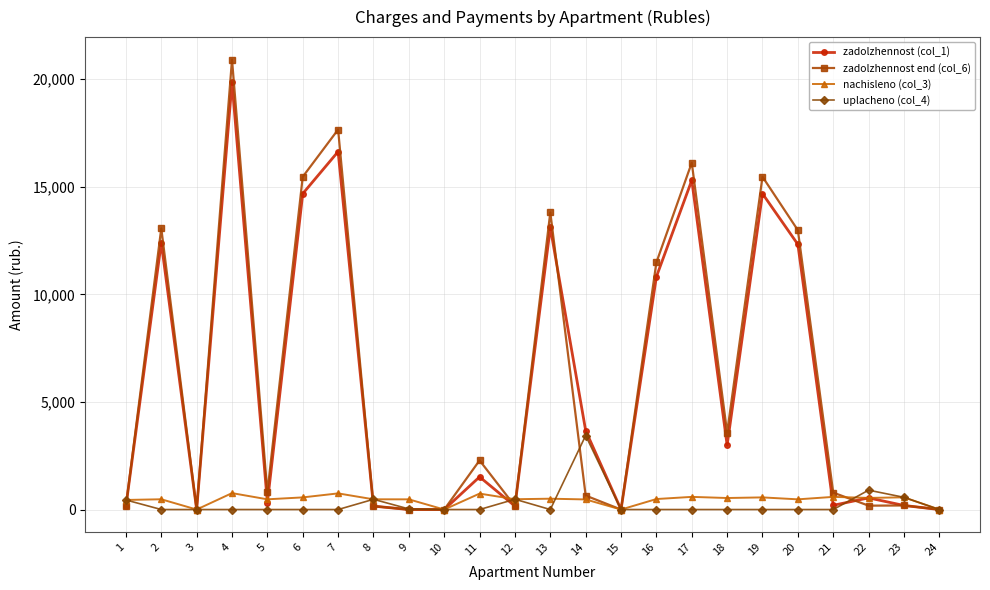

True or false: uplacheno (col_4) has more than 1 points higher than both neighbors.

True